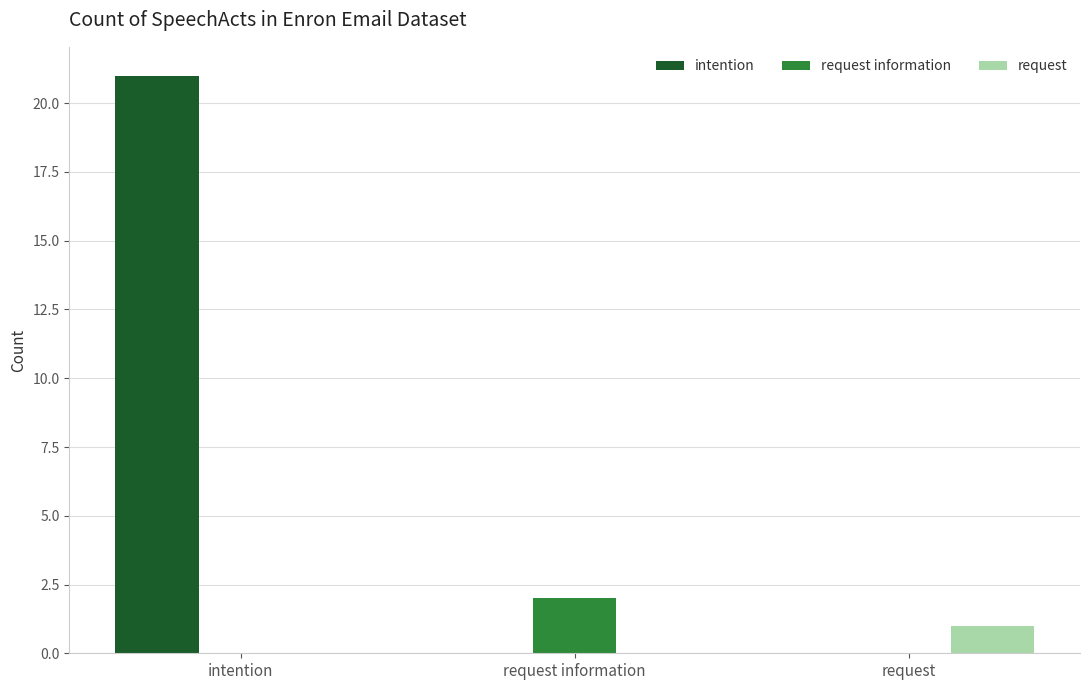

What is the greatest value displayed?

21